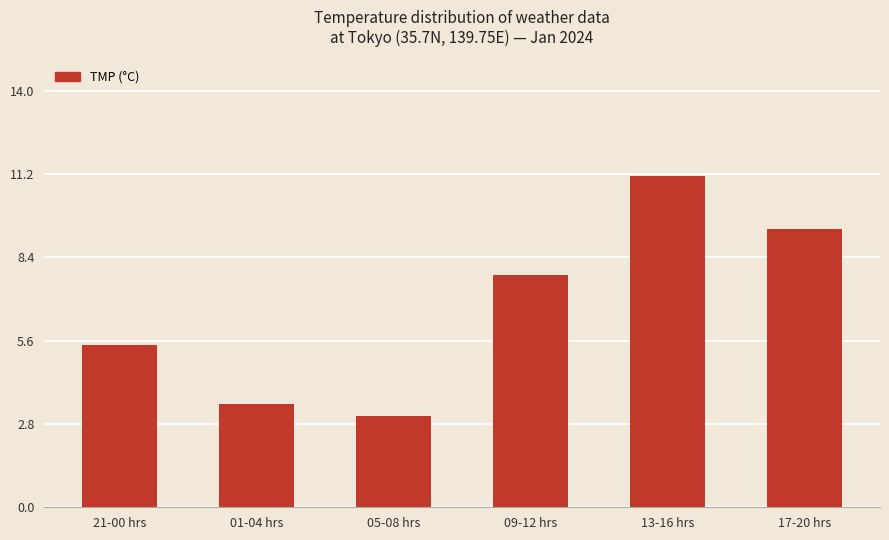

List the labels in order of value, smallest first.

05-08 hrs, 01-04 hrs, 21-00 hrs, 09-12 hrs, 17-20 hrs, 13-16 hrs